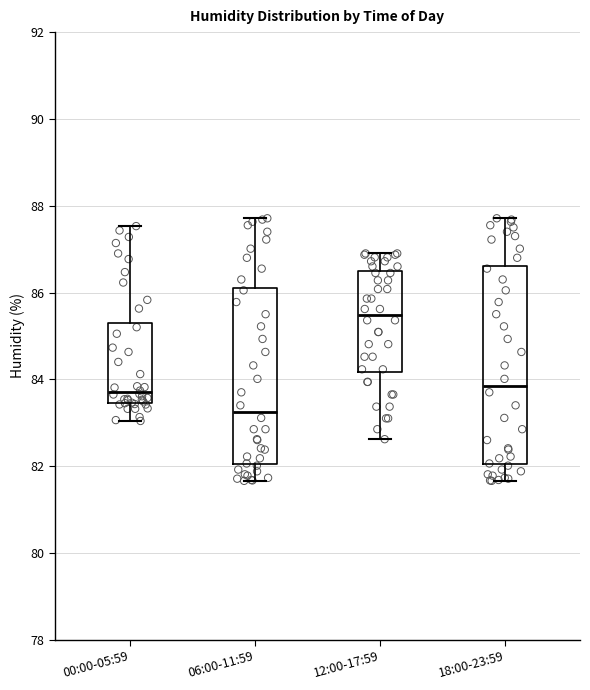

Reading left to right, transcribe this box plot: for each box, give where its median line is, the range the box spans, and where its two whiskers end, as read against the y-axis. The values are not printed on the chart, so give them approximately, as read against the axis.

00:00-05:59: median 83.8, box 83.4 to 85.4, whiskers 83.0 to 87.6
06:00-11:59: median 83.2, box 82.0 to 86.2, whiskers 81.6 to 87.8
12:00-17:59: median 85.4, box 84.2 to 86.4, whiskers 82.6 to 87.0
18:00-23:59: median 83.8, box 82.0 to 86.6, whiskers 81.6 to 87.8